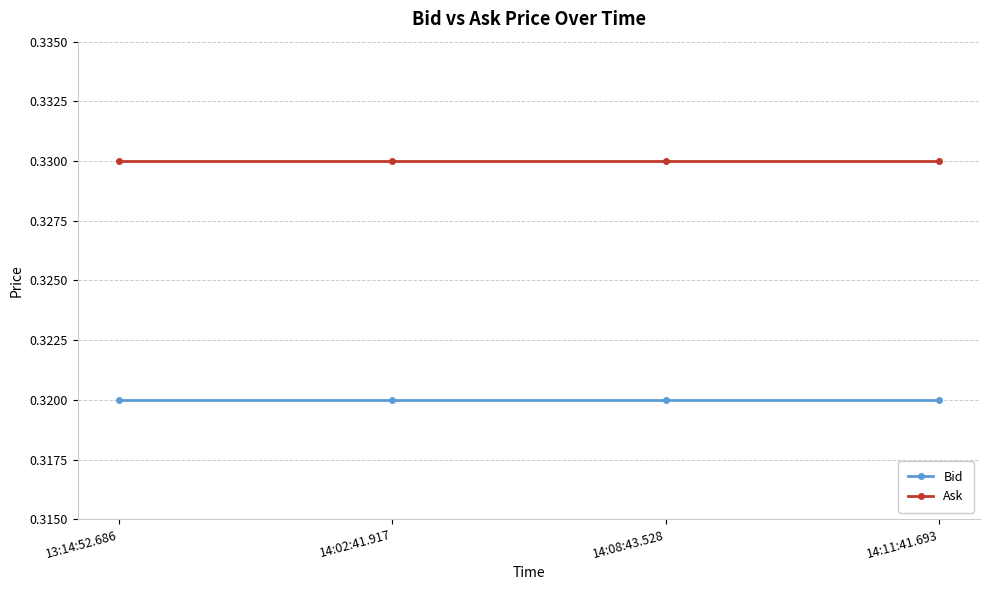

What are all the series names shown in the legend?

Bid, Ask